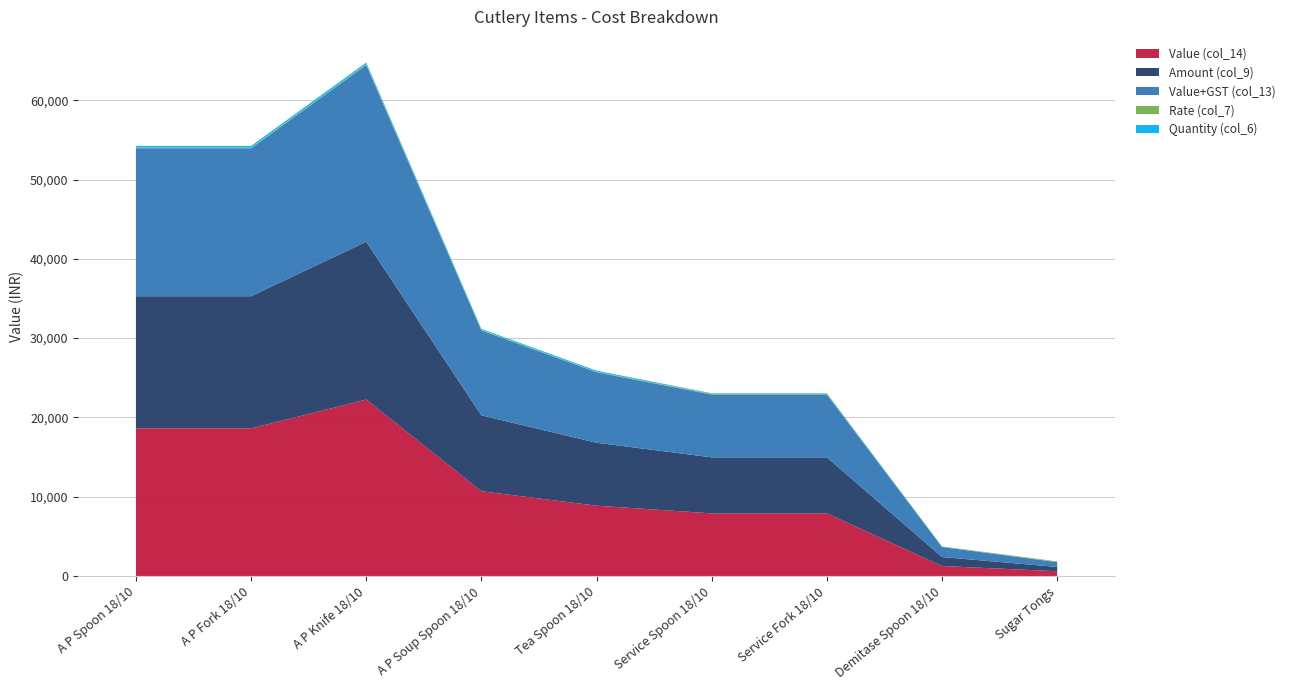

Reading left to right, what are all the values shown in this chart?

Value (col_14): 18627.8	18627.8	22256.6	10693.8	8870.4	7902.7	7902.7	1263.4	604.8
Rate (col_7): 77.0	77.0	92.0	77.0	55.0	98.0	98.0	47.0	90.0
Amount (col_9): 16657.9	16657.9	19897.9	9562.9	7937.3	7064.6	7064.6	1130.9	540.7
Value+GST (col_13): 18656.9	18656.9	22285.7	10710.4	8889.8	7912.4	7912.4	1266.6	605.6
Quantity (col_6): 216.0	216.0	216.0	124.0	144.0	72.0	72.0	24.0	6.0